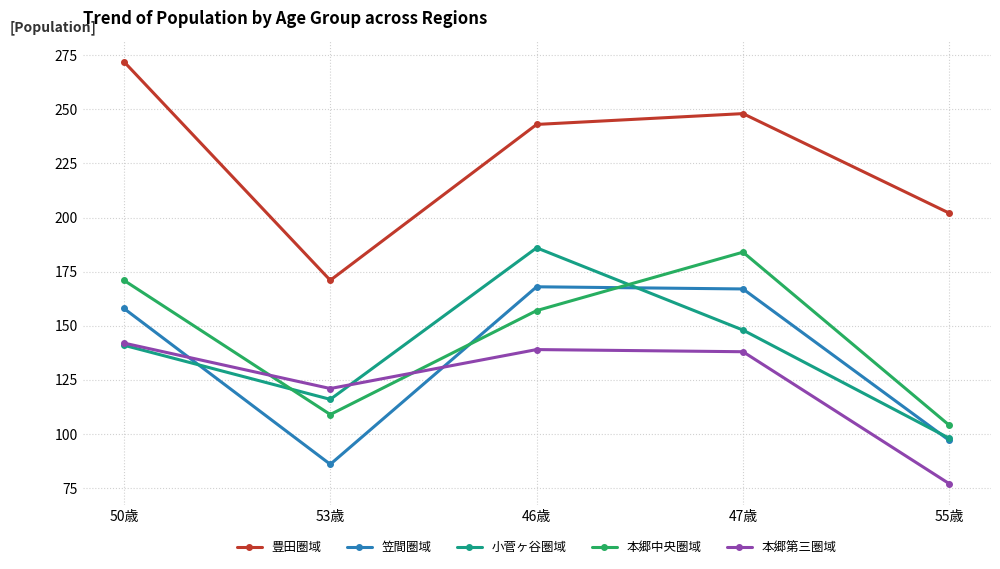

What is the value of the 本郷第三圏域 point at the 3rd from the left?

139